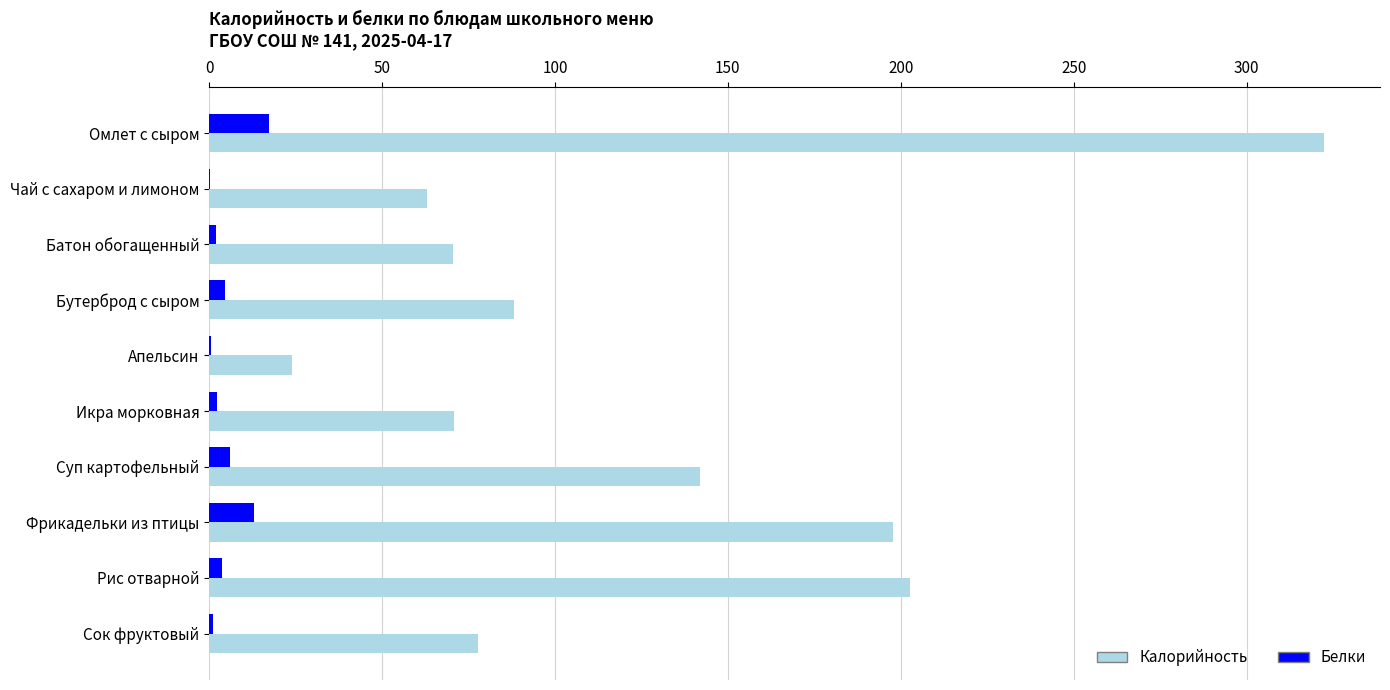

What is the maximum value for Калорийность?

322.4